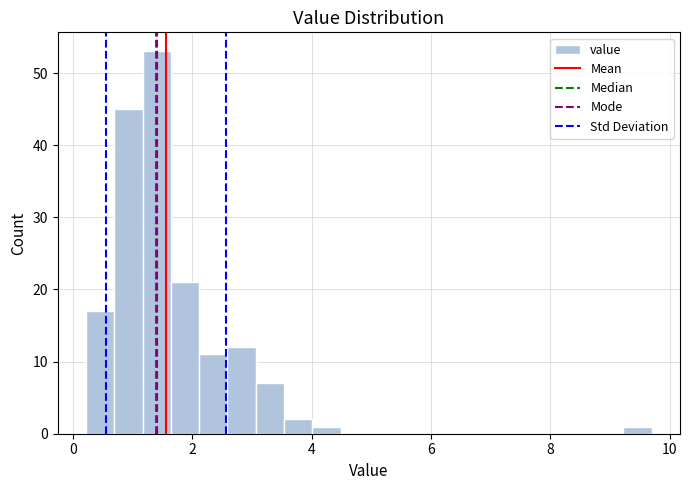

Read against the x-axis, roughly where is the centre of the tallest bar?

1.4